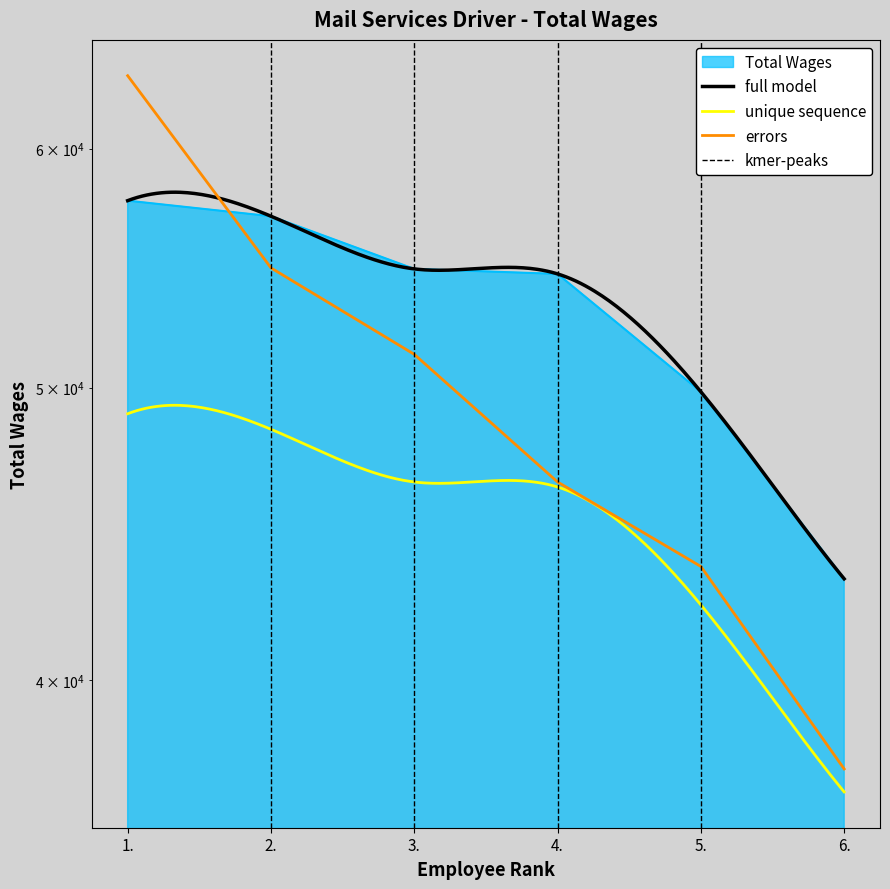

What position from the right is 1.?

6